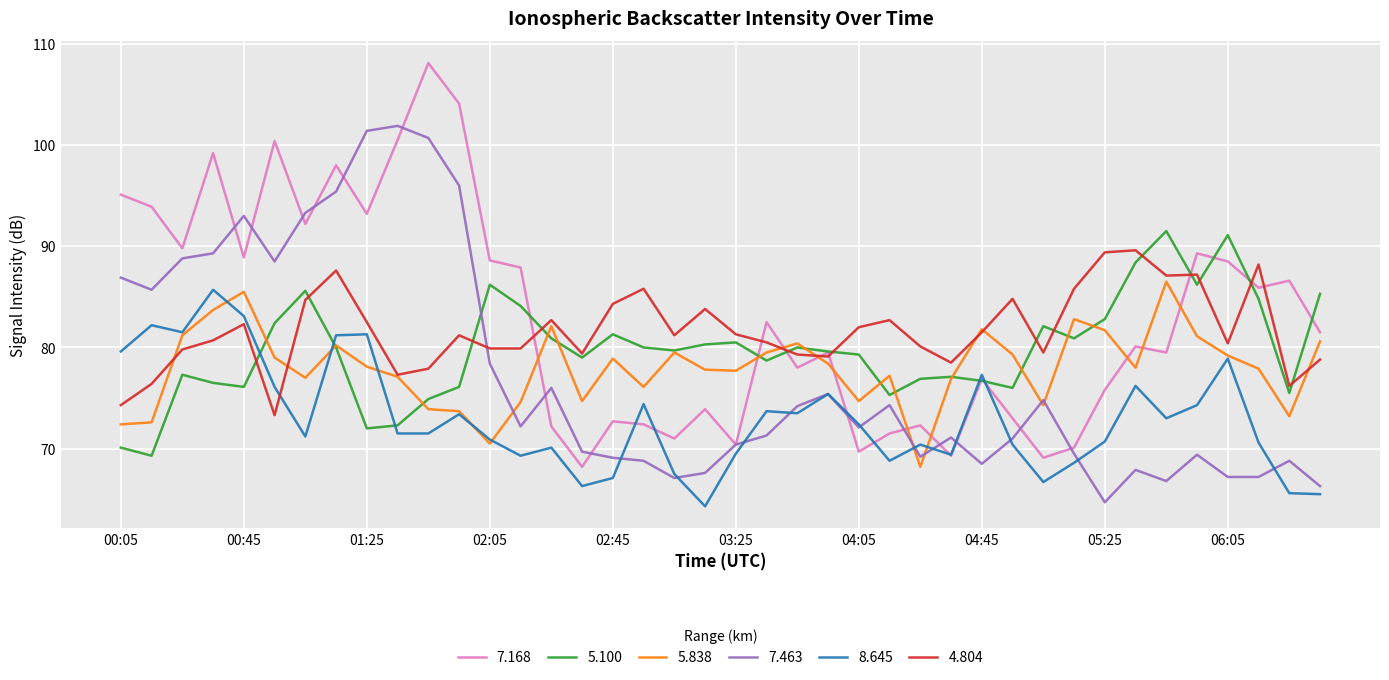

What is the average value of the 7.168 series?

83.0